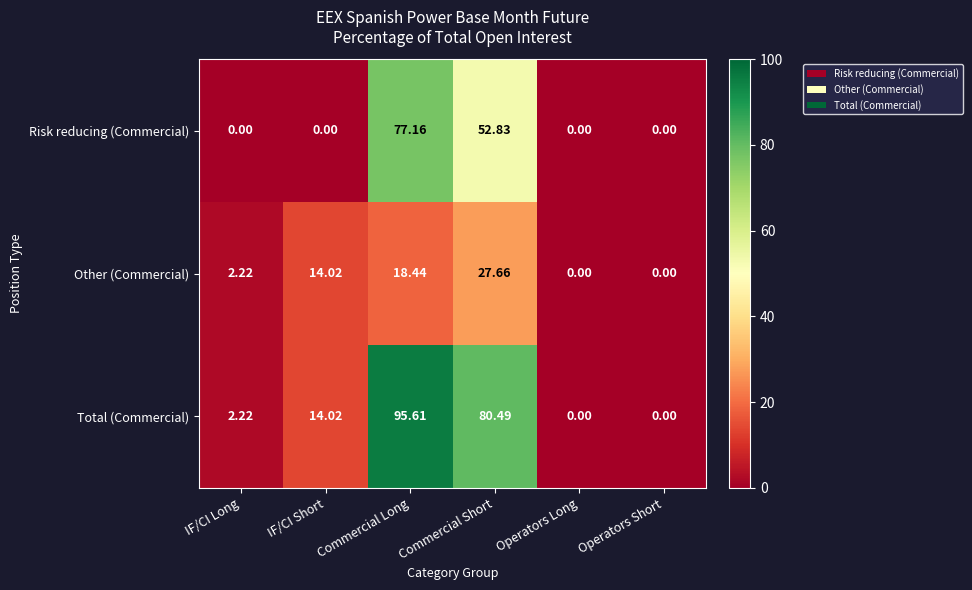

At which category does the chart reach its peak across all series?

Commercial Long